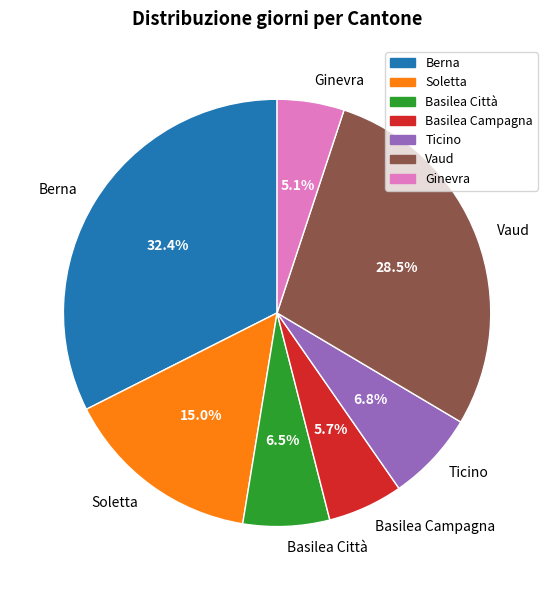

What percentage is the Ginevra slice, to the nearest percent?

5%